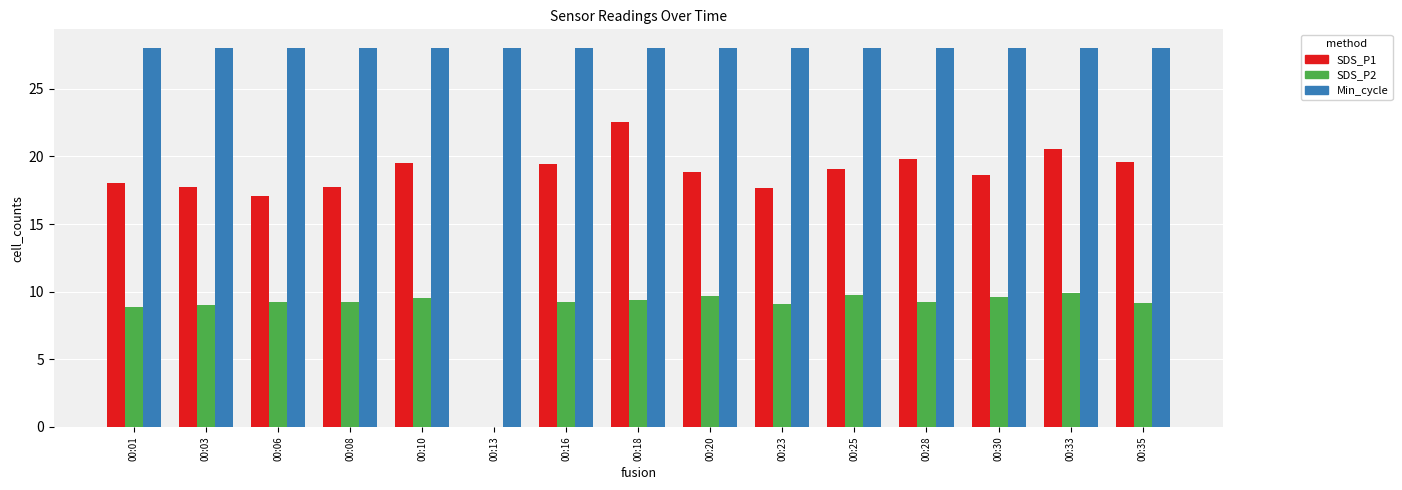

What is the highest value of the Min_cycle series?

28.0